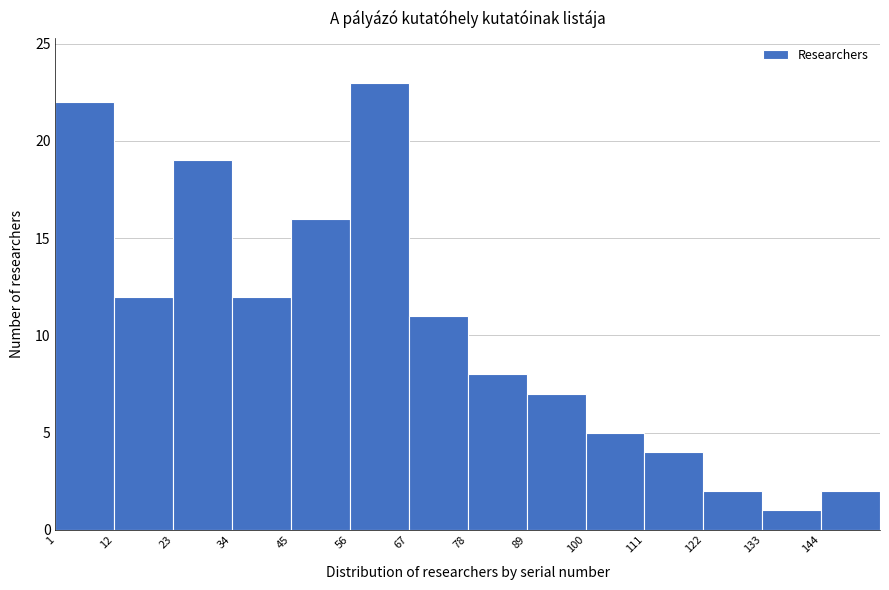

Reading left to right, list every bar in this chart as the range it spans on the x-axis followed by its height. Neither the bar edges nor the heights are printed on the chart, so give them approximately, as read against the axes.

1 to 12: 22
12 to 23: 12
23 to 34: 19
34 to 45: 12
45 to 56: 16
56 to 67: 23
67 to 78: 11
78 to 89: 8
89 to 100: 7
100 to 111: 5
111 to 122: 4
122 to 133: 2
133 to 144: 1
144 to 155: 2